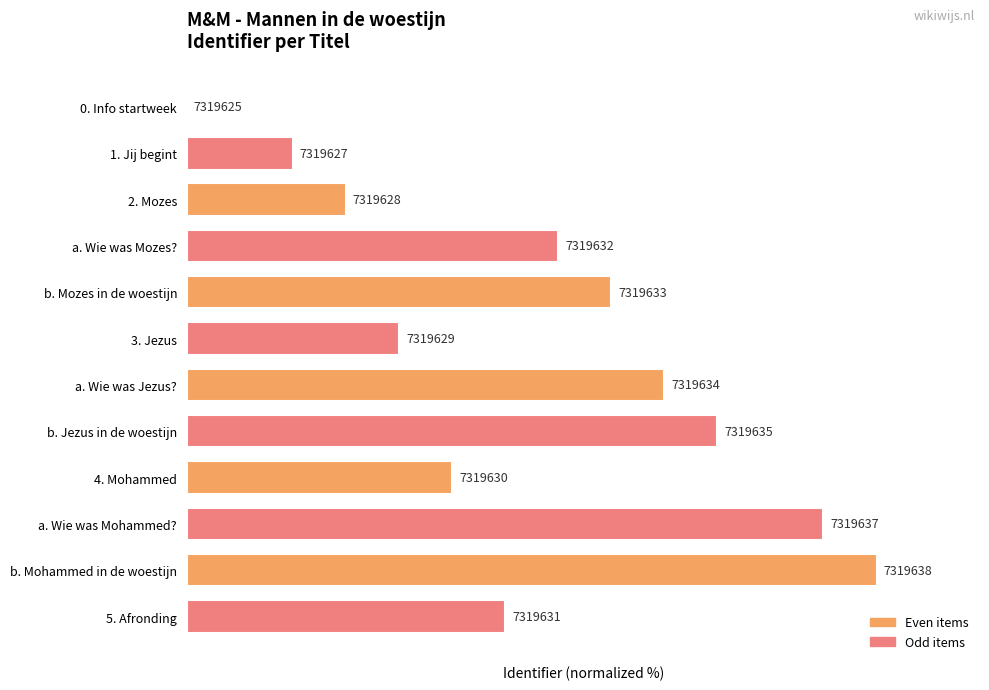

What is the greatest value displayed?

100.0